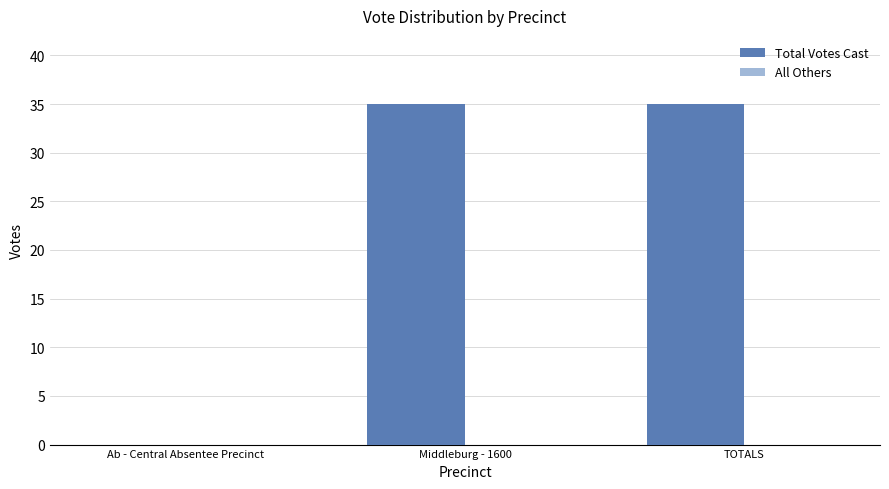

How many values are above zero?

2